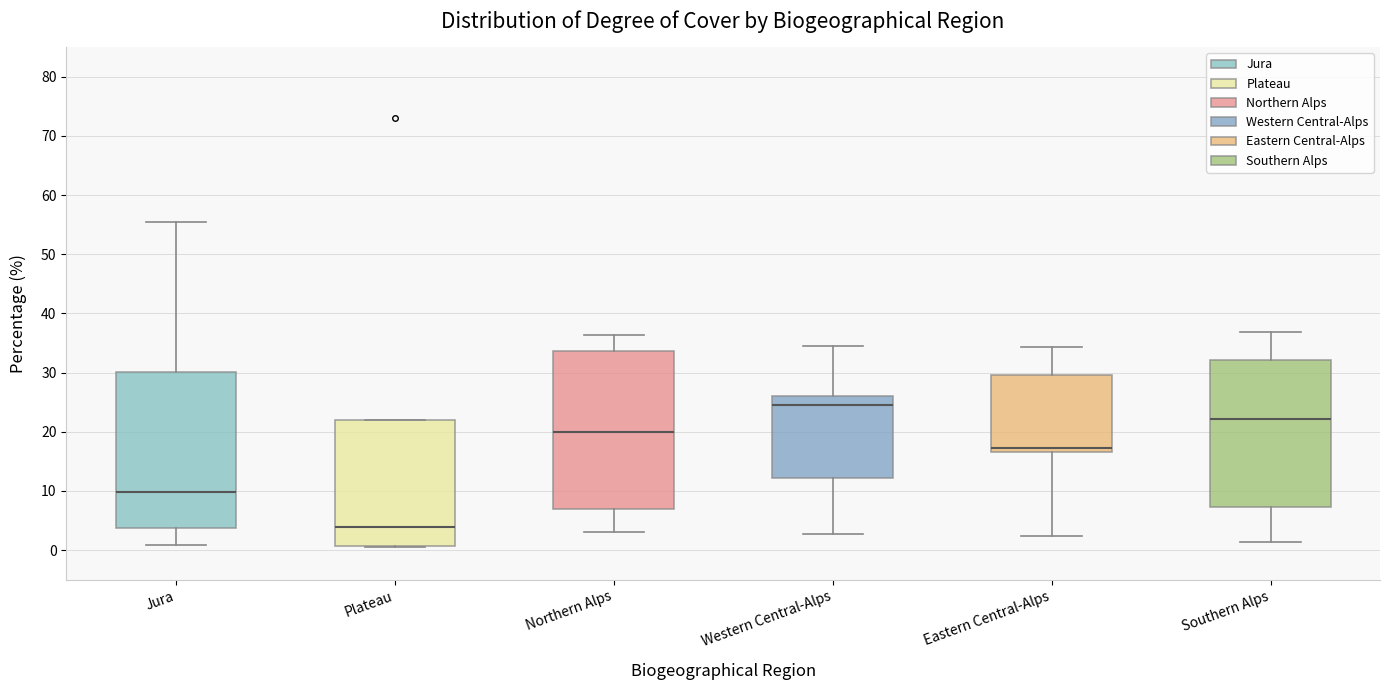

Reading left to right, read every box against the y-axis: the position of its median line, the range the box covers, and the ends of its whiskers. The values are not printed on the chart, so give them approximately, as read against the axis.

Jura: median 10, box 4 to 30, whiskers 1 to 56
Plateau: median 4, box 1 to 22, whiskers 1 to 22
Northern Alps: median 20, box 7 to 34, whiskers 3 to 36
Western Central-Alps: median 25, box 12 to 26, whiskers 3 to 35
Eastern Central-Alps: median 17 (just above the box's lower edge), box 17 to 30, whiskers 2 to 34
Southern Alps: median 22, box 7 to 32, whiskers 1 to 37